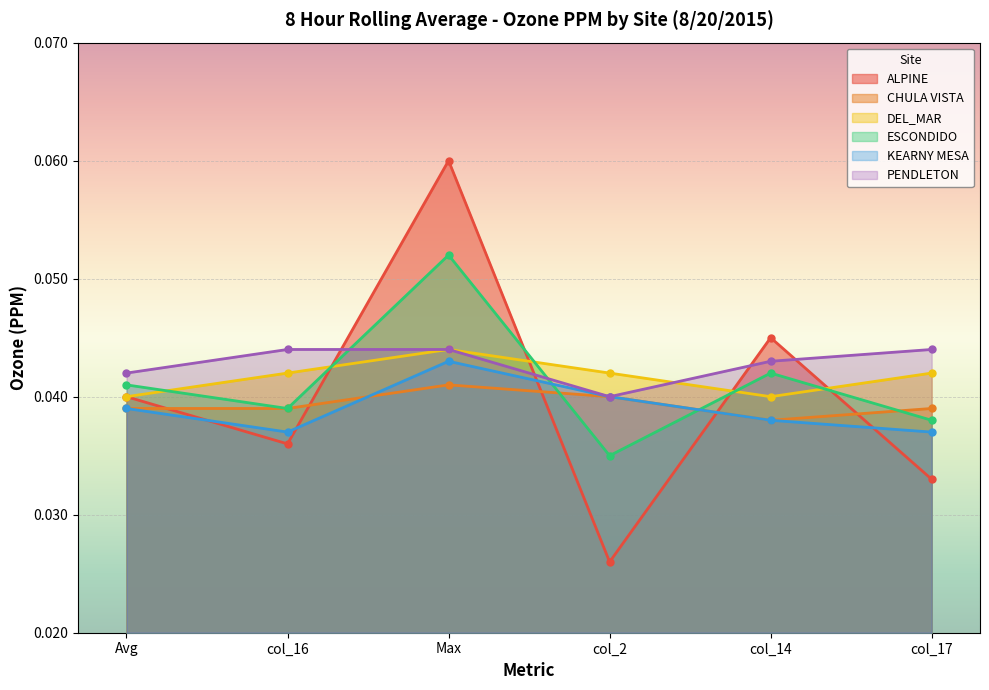

What is the total value across all series at col_14?

0.2